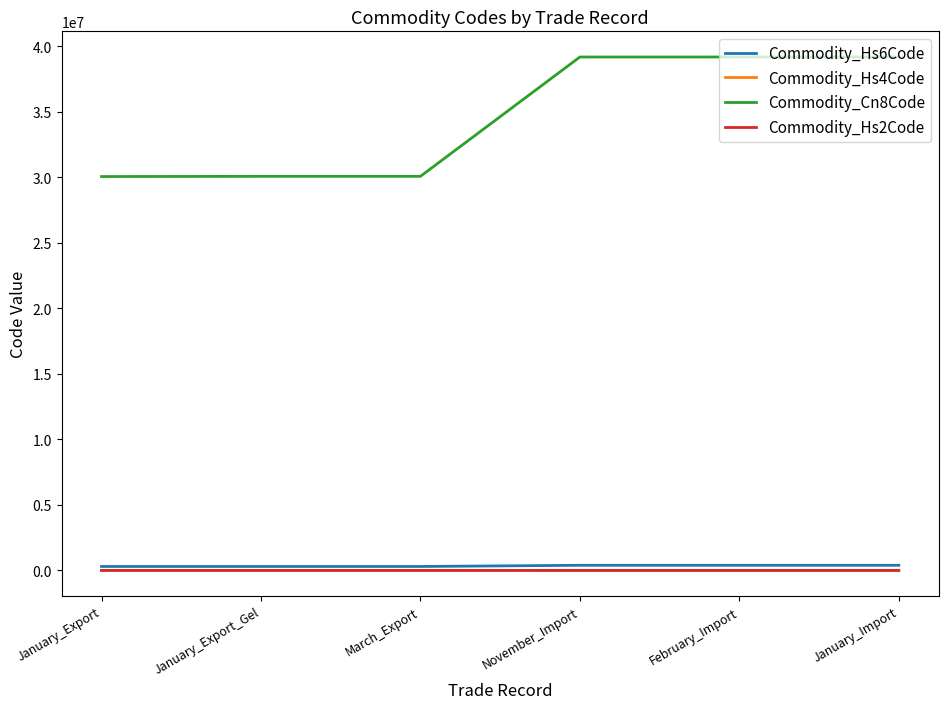

Is this an area chart (filled region under the line)?

No